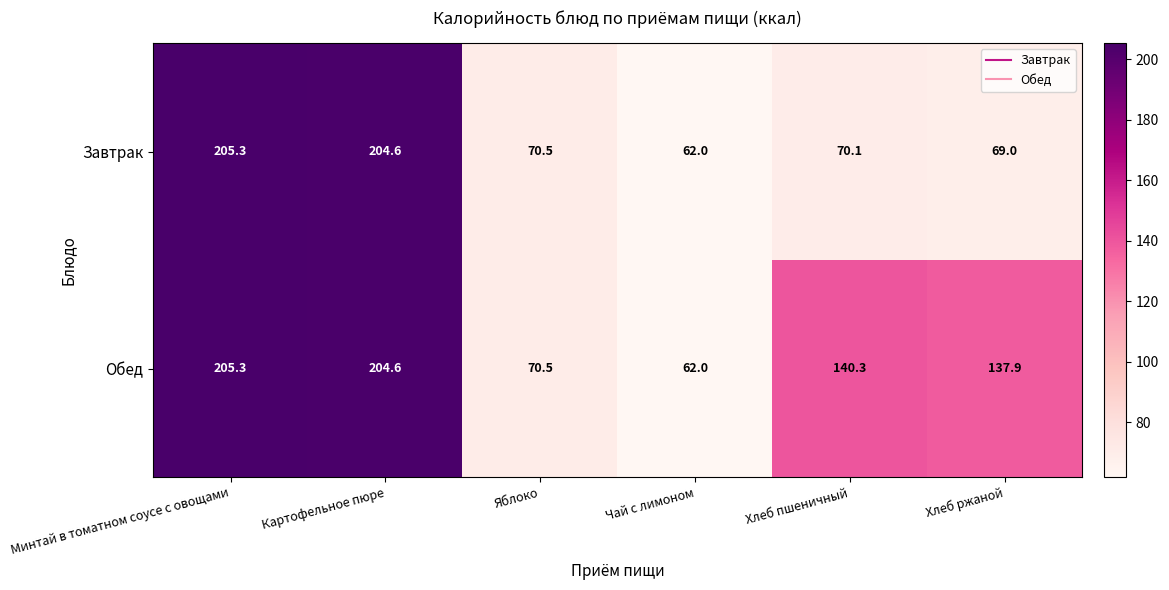

What is the maximum value shown in the chart?

205.3